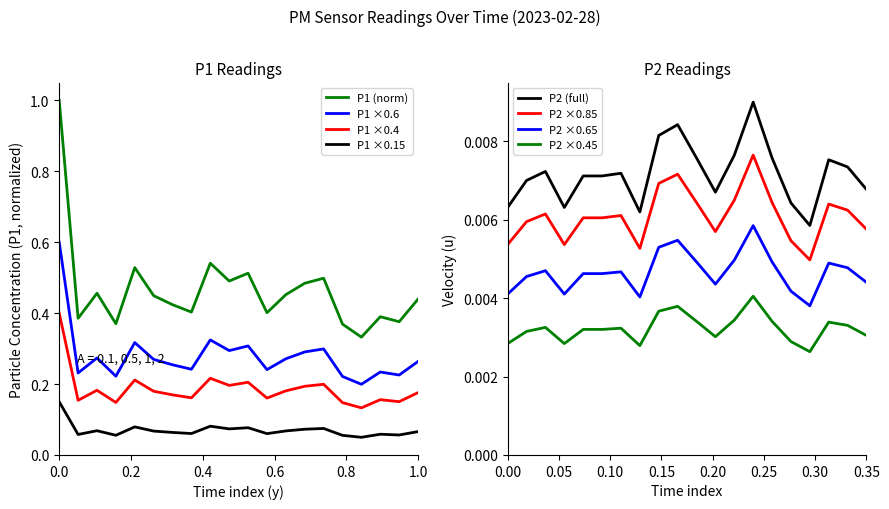

Is this an area chart (filled region under the line)?

No